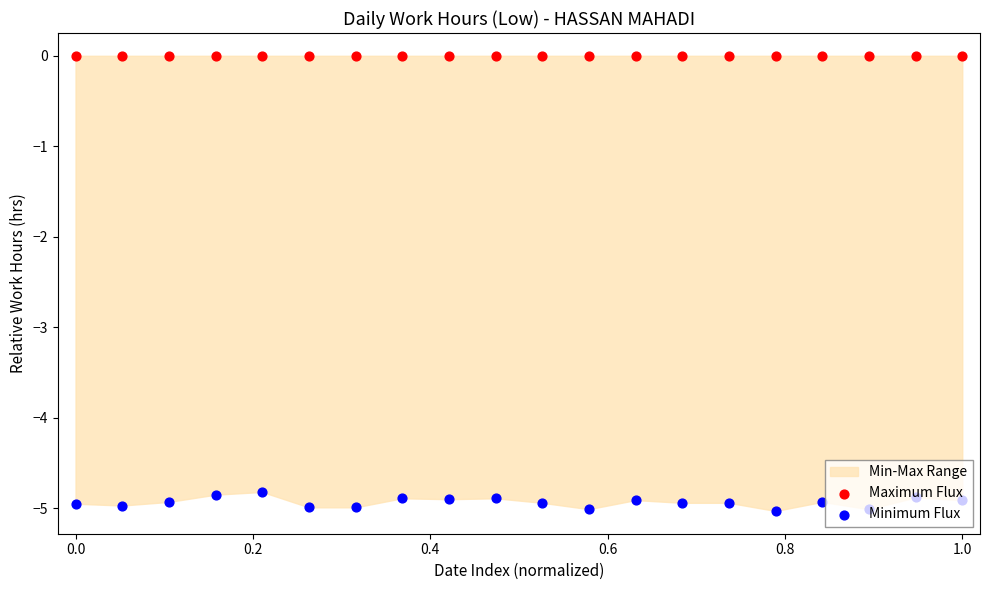

Which series contains the lowest Y value?

Minimum Flux